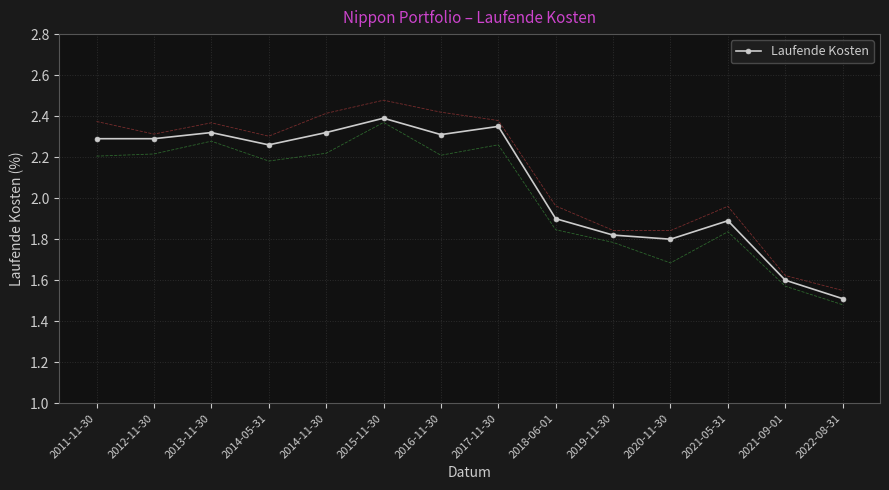

What is the difference between the values at 2021-05-31 and 2022-08-31?

0.4